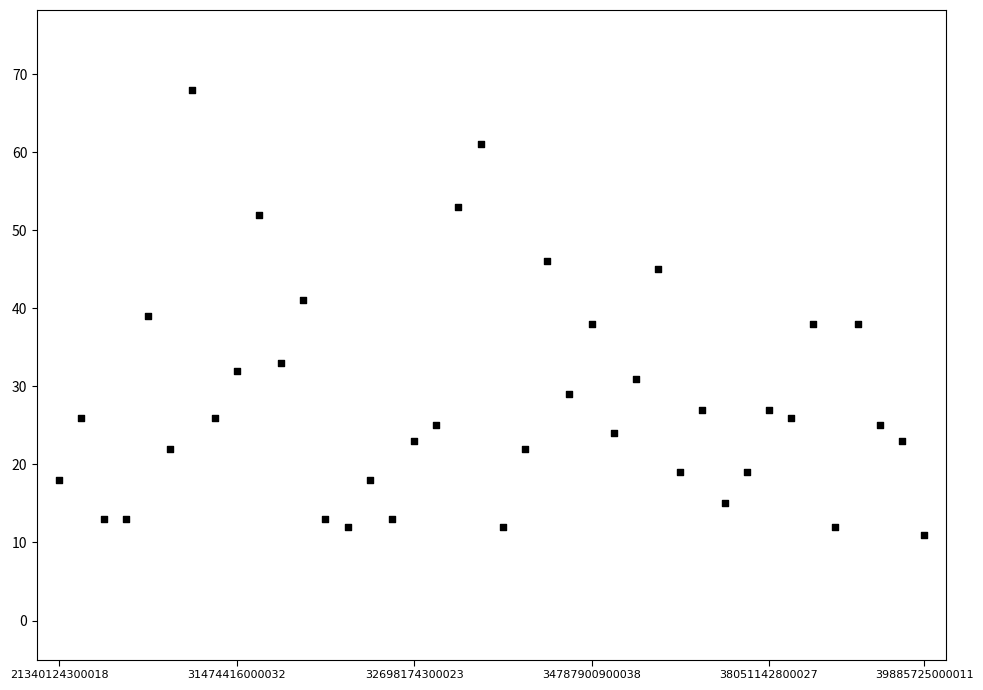

What is the range of Y values (max minus min)?

57